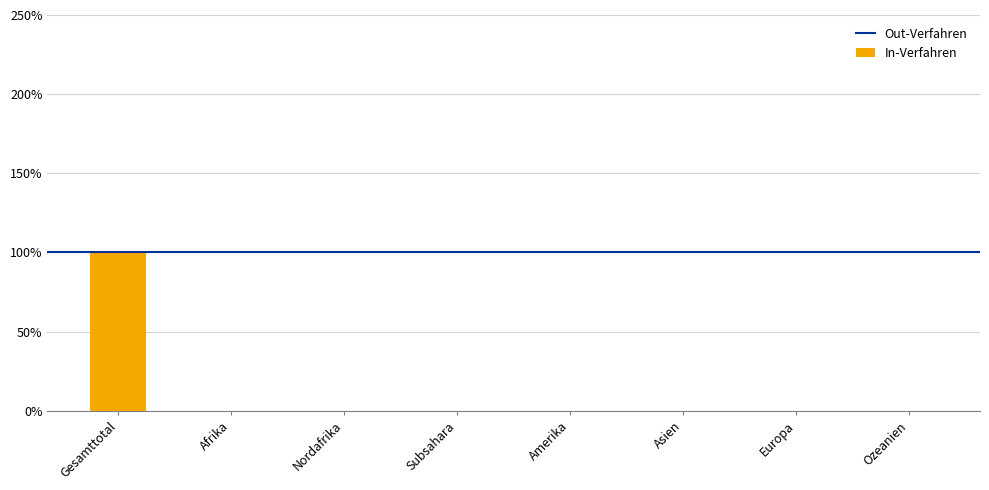

What is the sum of all values?

1